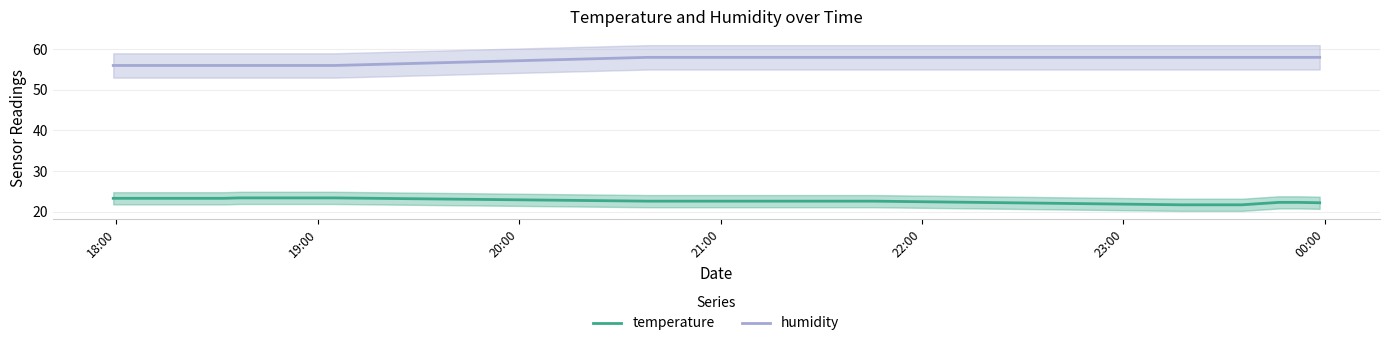

What is the maximum value shown in the chart?

58.0